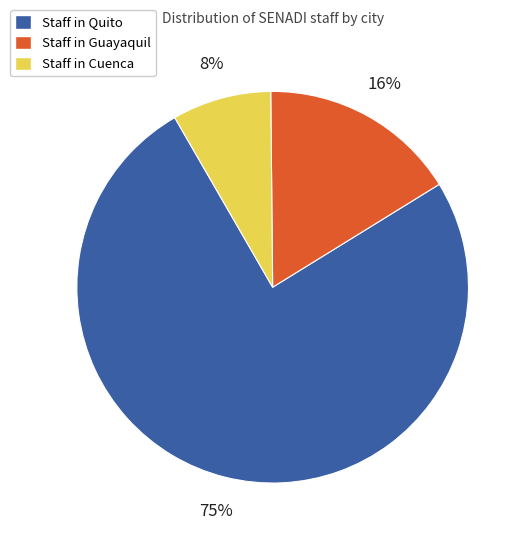

How many segments does this pie chart have?

3